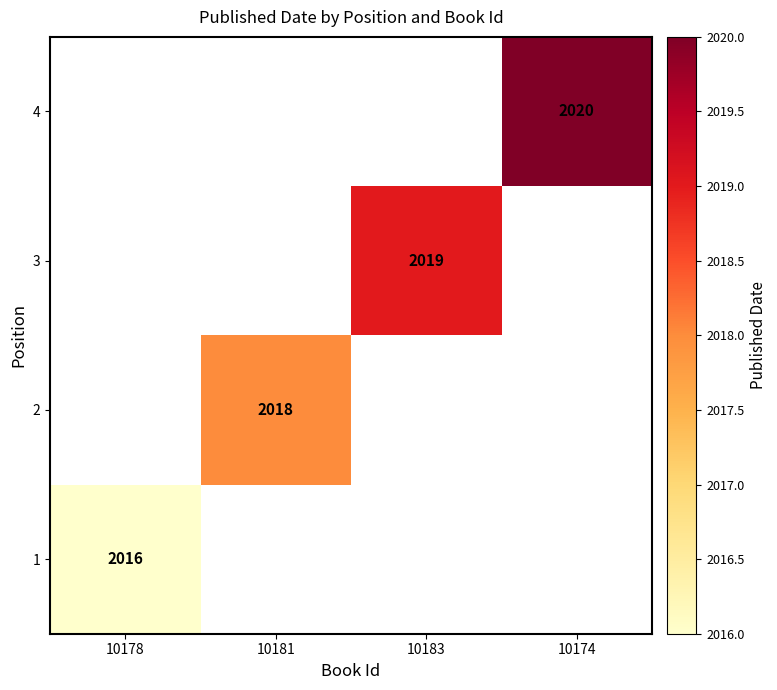

Is it true that 3 equals 2019 at 10183?

True